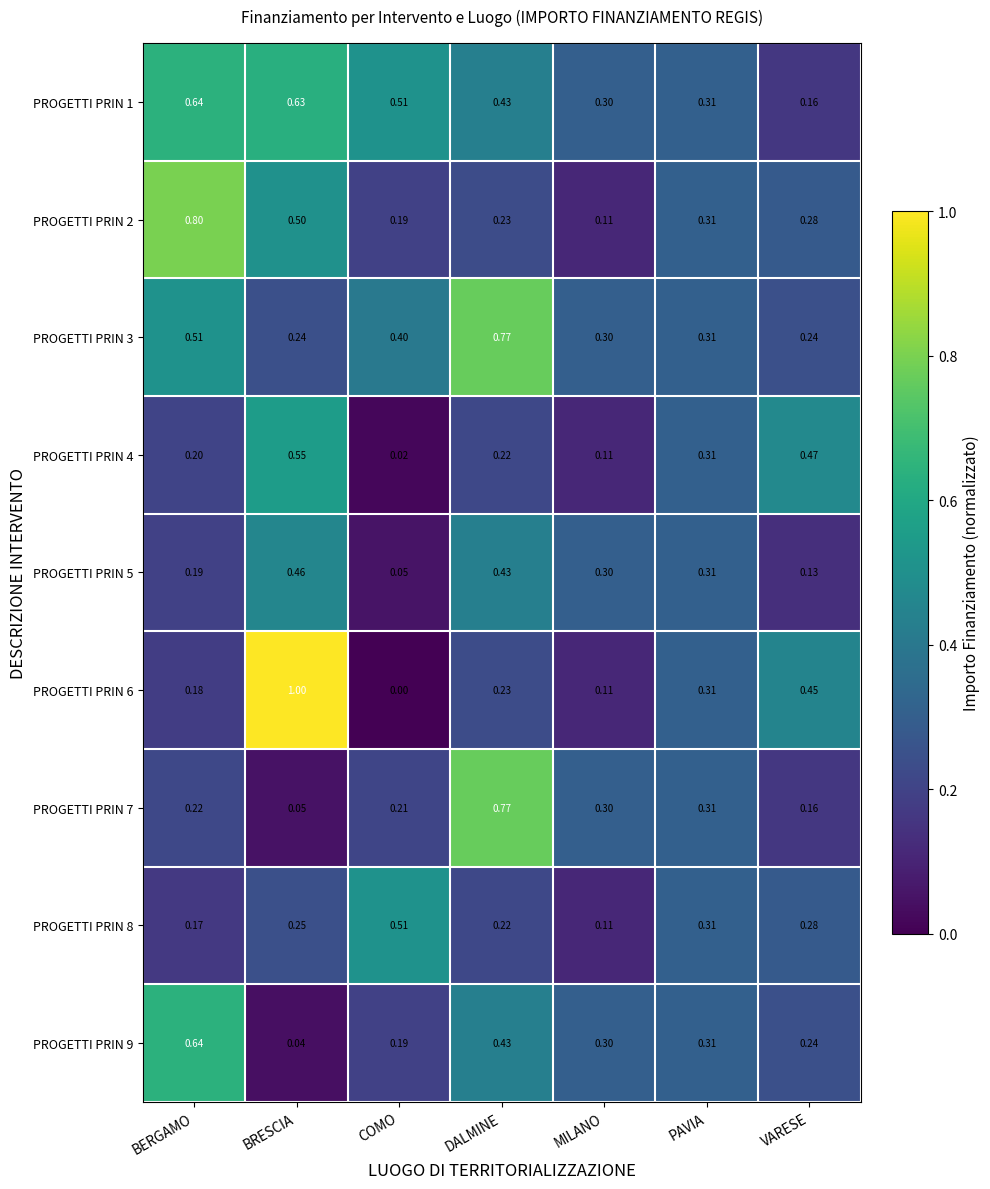

At which category does the chart reach its minimum across all series?

COMO